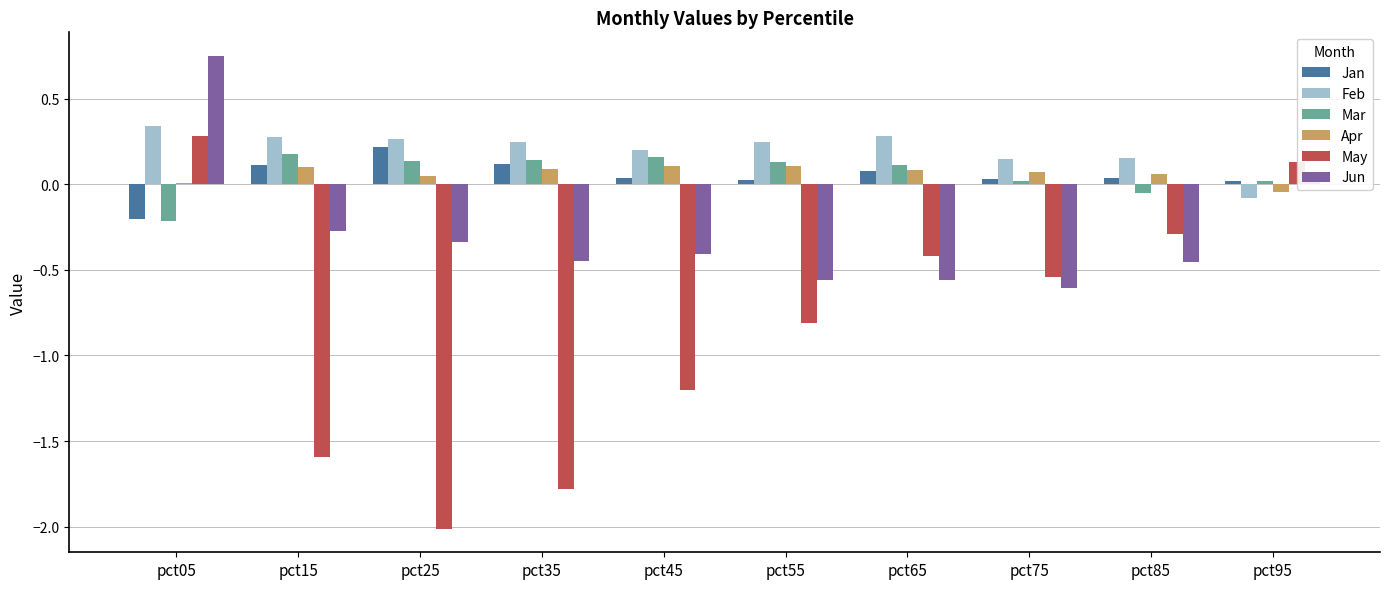

Count the number of categories in the chart.

10